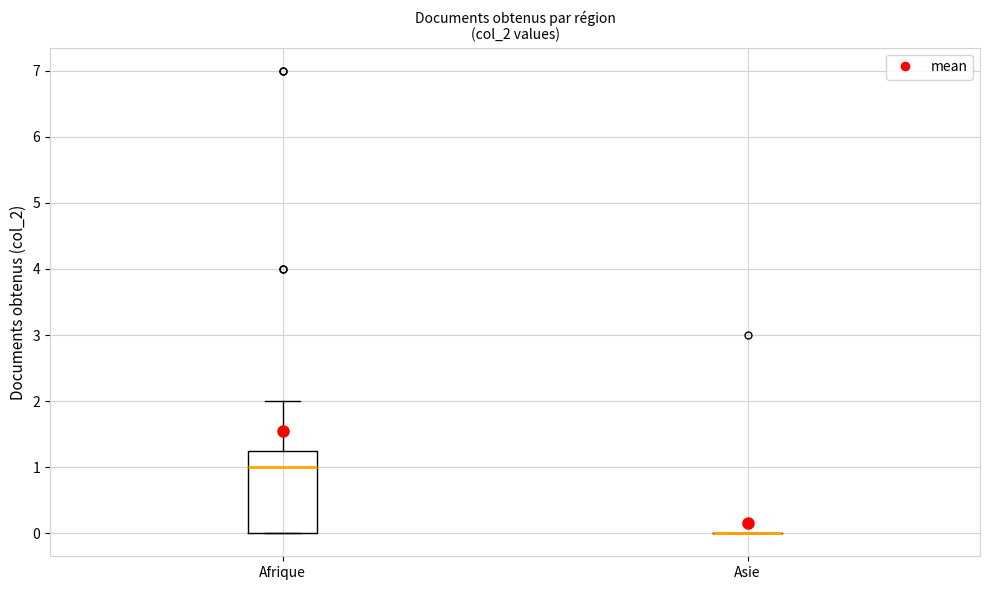

Reading left to right, transcribe this box plot: for each box, give where its median line is, the range the box spans, and where its two whiskers end, as read against the y-axis. The values are not printed on the chart, so give them approximately, as read against the axis.

Afrique: median 1.0, box 0.0 to 1.3, whiskers 0.0 to 2.0
Asie: box collapsed to a line at 0.0, whiskers 0.0 to 0.0